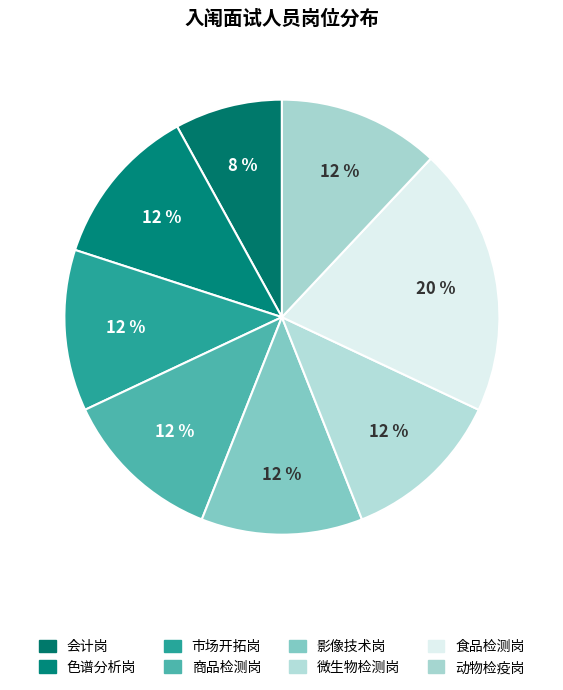

How many slices are in this pie chart?

8